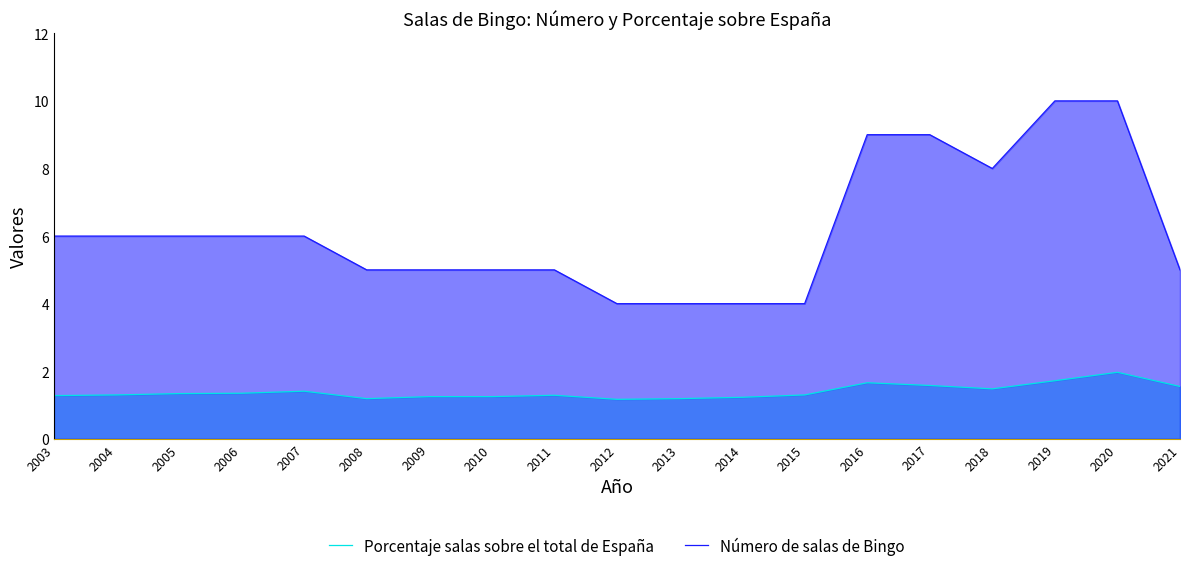

The value of Porcentaje salas sobre el total de España at 2016 is 2.8. True or false?

False